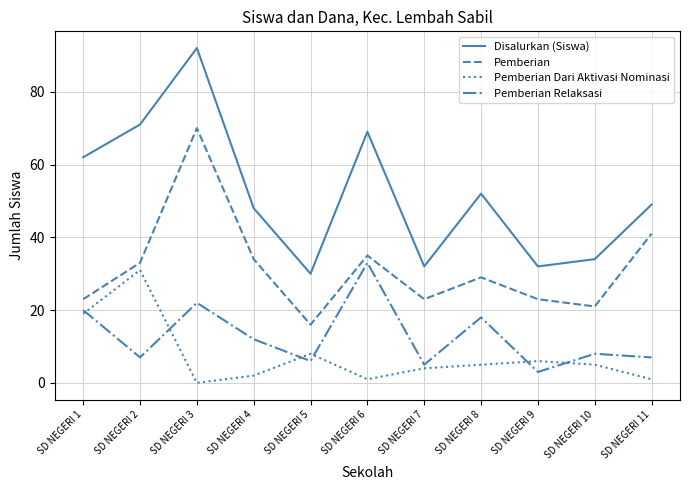

Which series changed the most between SD NEGERI 2 and SD NEGERI 10?

Disalurkan (Siswa)